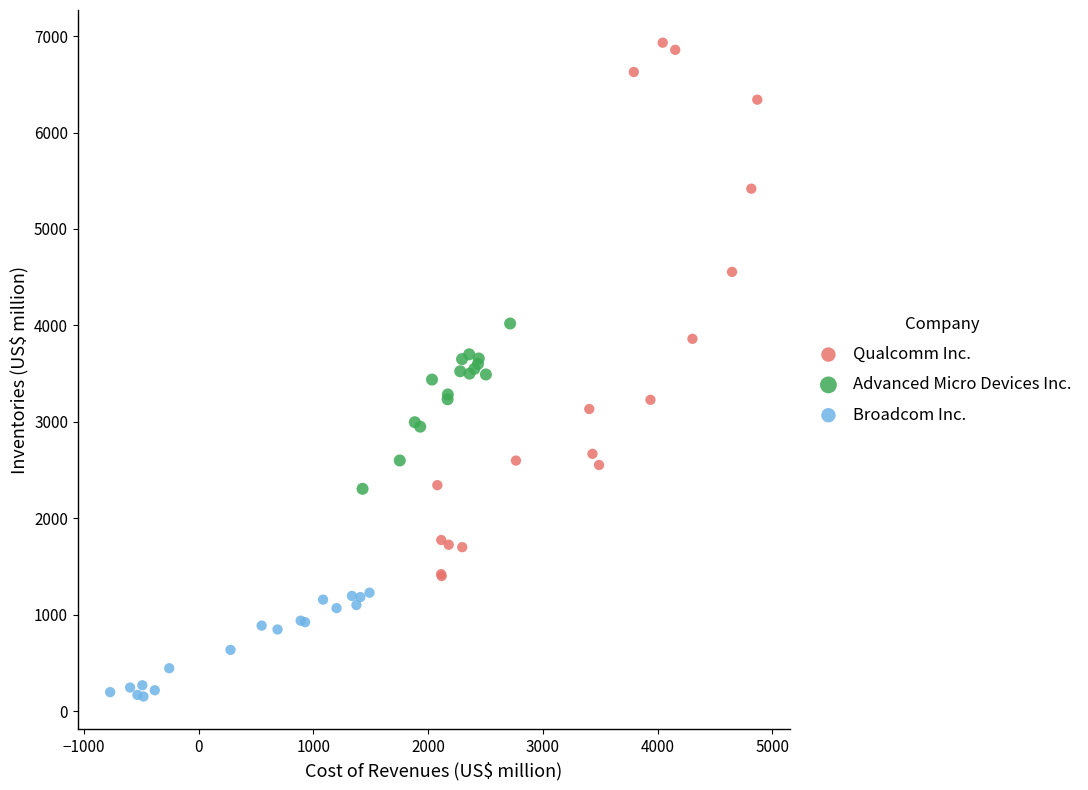

Which series contains the highest Y value?

Qualcomm Inc.